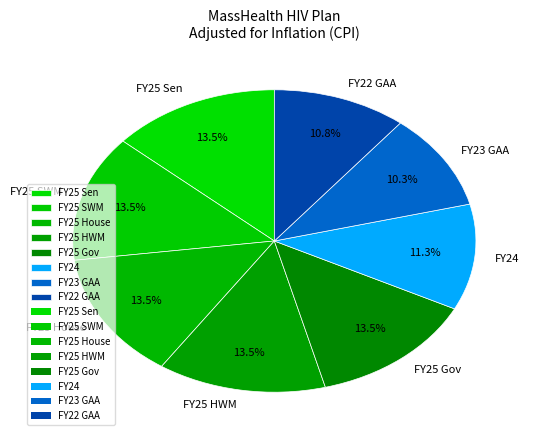

What is the ratio of the value at FY22 GAA to the value at FY25 HWM?

0.8